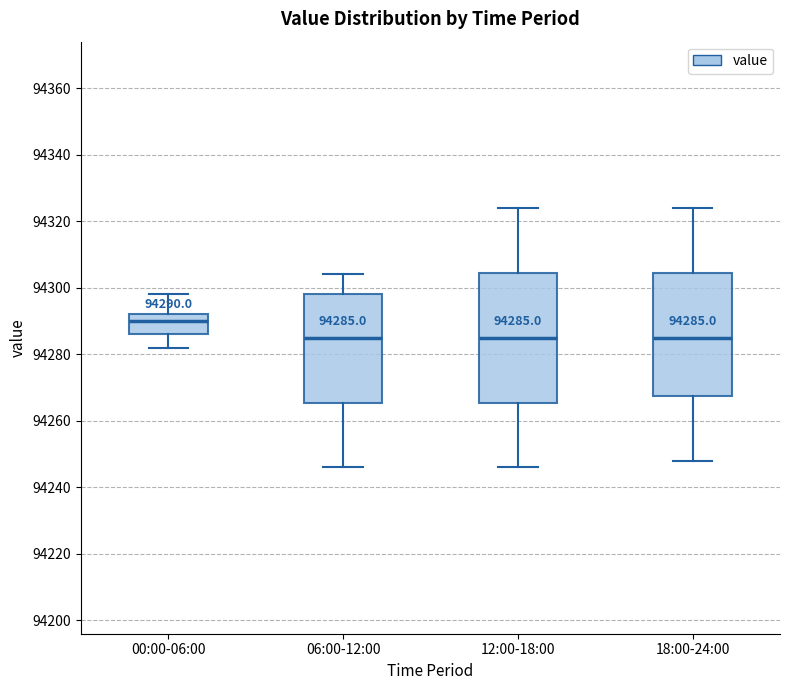

Comparing the boxes themselves (not the whiskers), which one is the tallest?

12:00-18:00